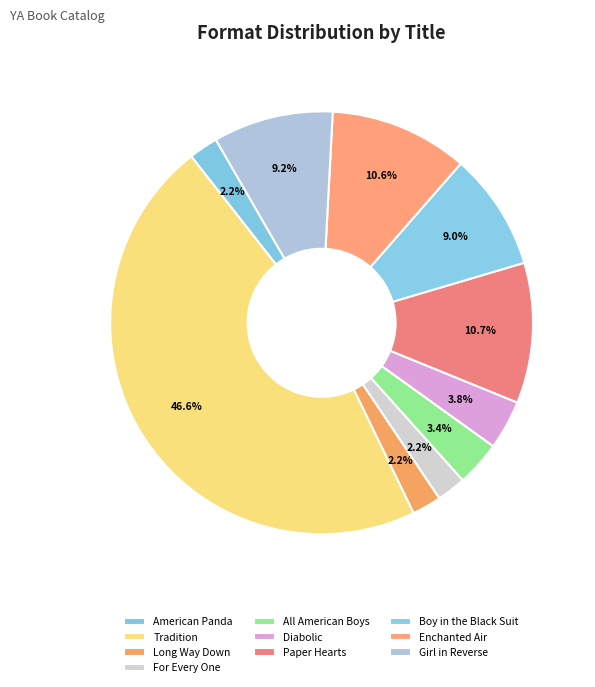

True or false: All American Boys accounts for 3% of the total.

True